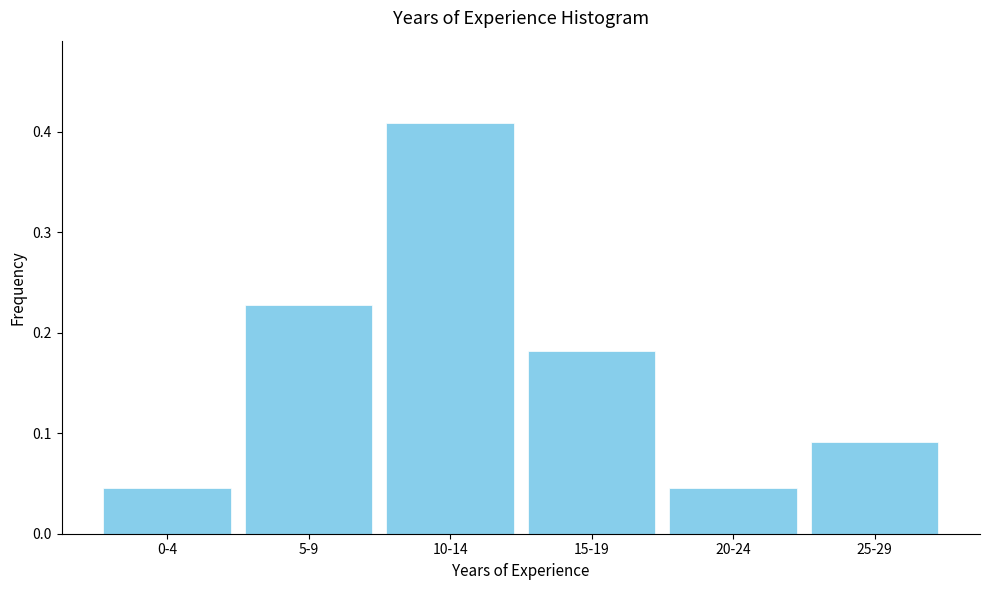

What is the change in value from 0-4 to 10-14?

+0.4